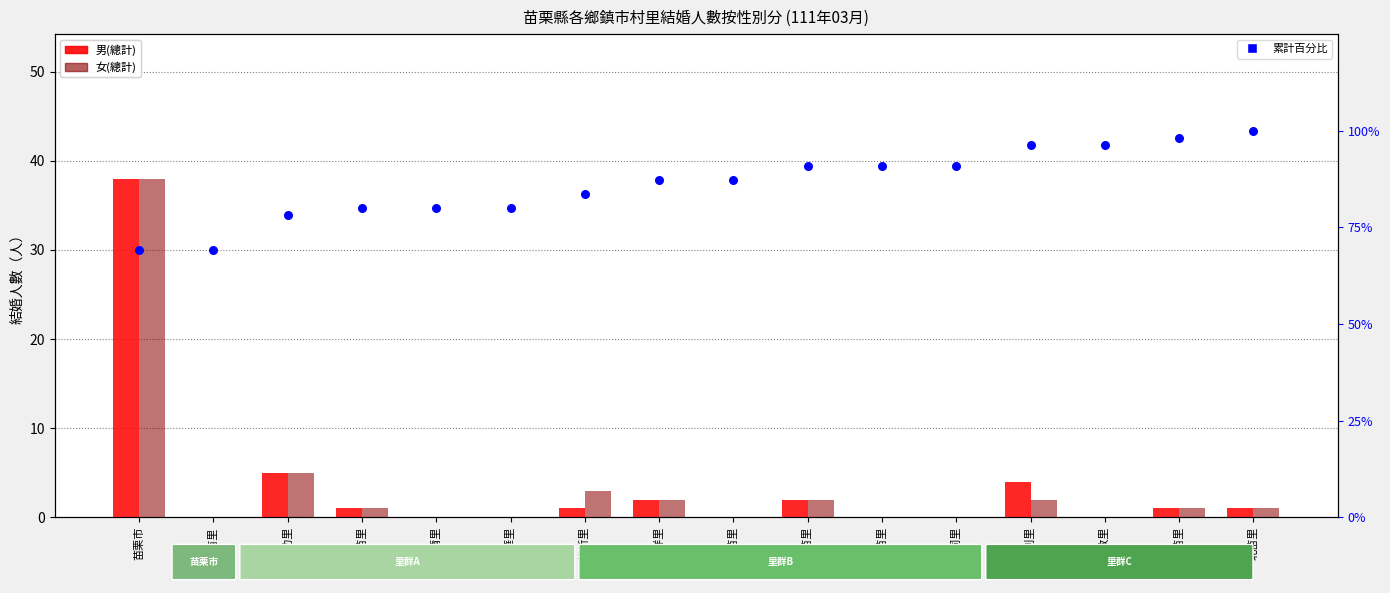

What are all the series names shown in the legend?

男(總計), 女(總計), 累計百分比